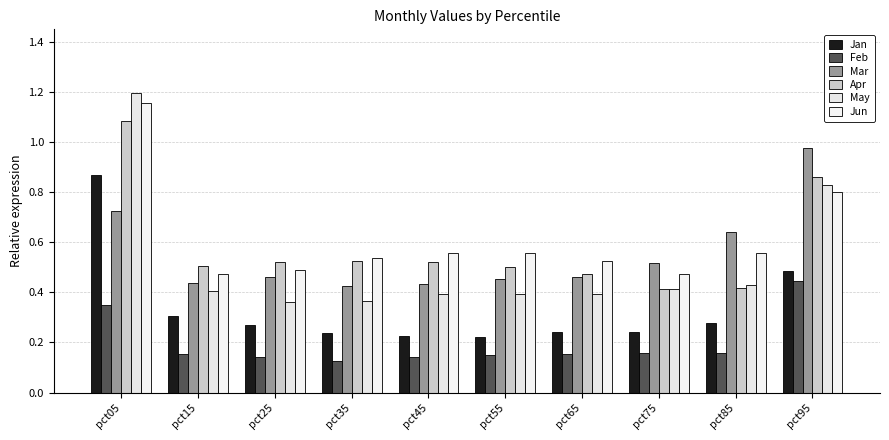

What is the value of the May bar at the 6th from the left?

0.4